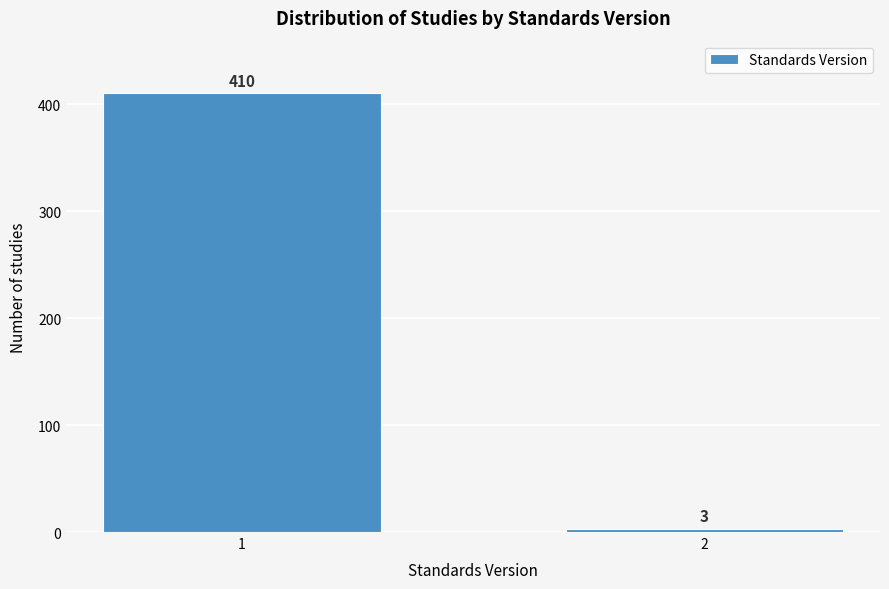

Reading left to right, what are all the values shown in this chart?

1=410	2=3